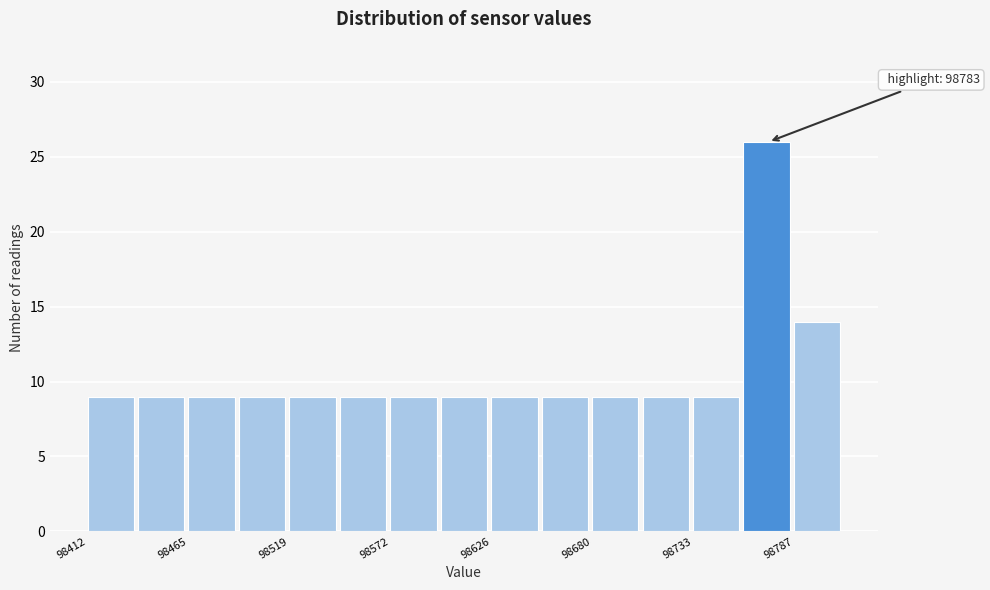

Around what value on the x-axis is the tallest bar? Give the approximate position of its centre, as read against the axis.

98770